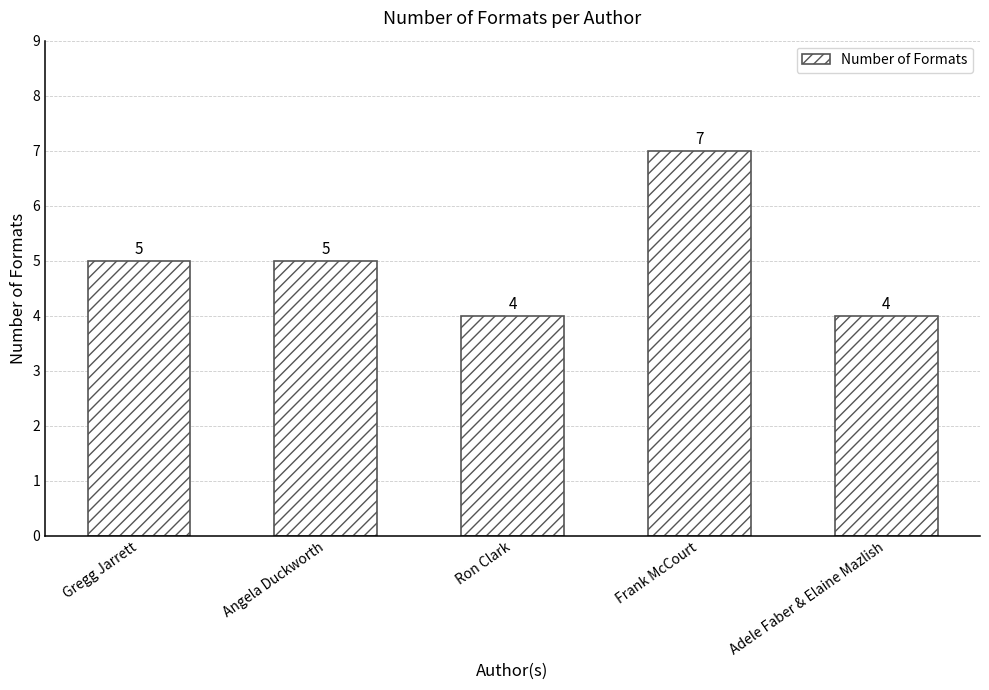

What is the approximate value at Gregg Jarrett?

5